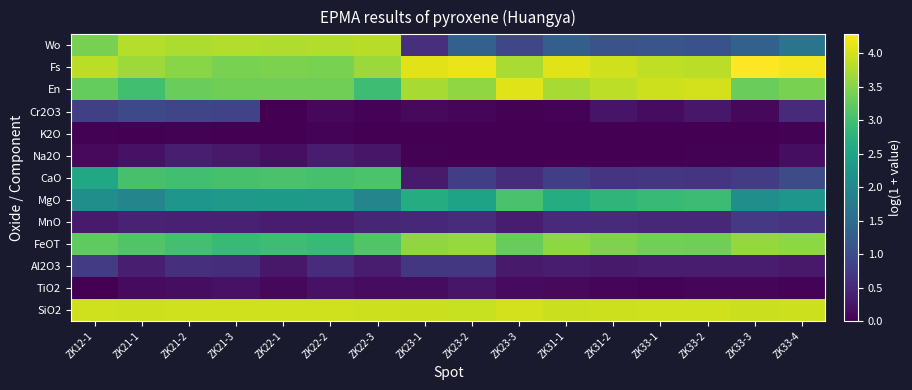

At which category is the sum across all series the highest?

ZK21-2